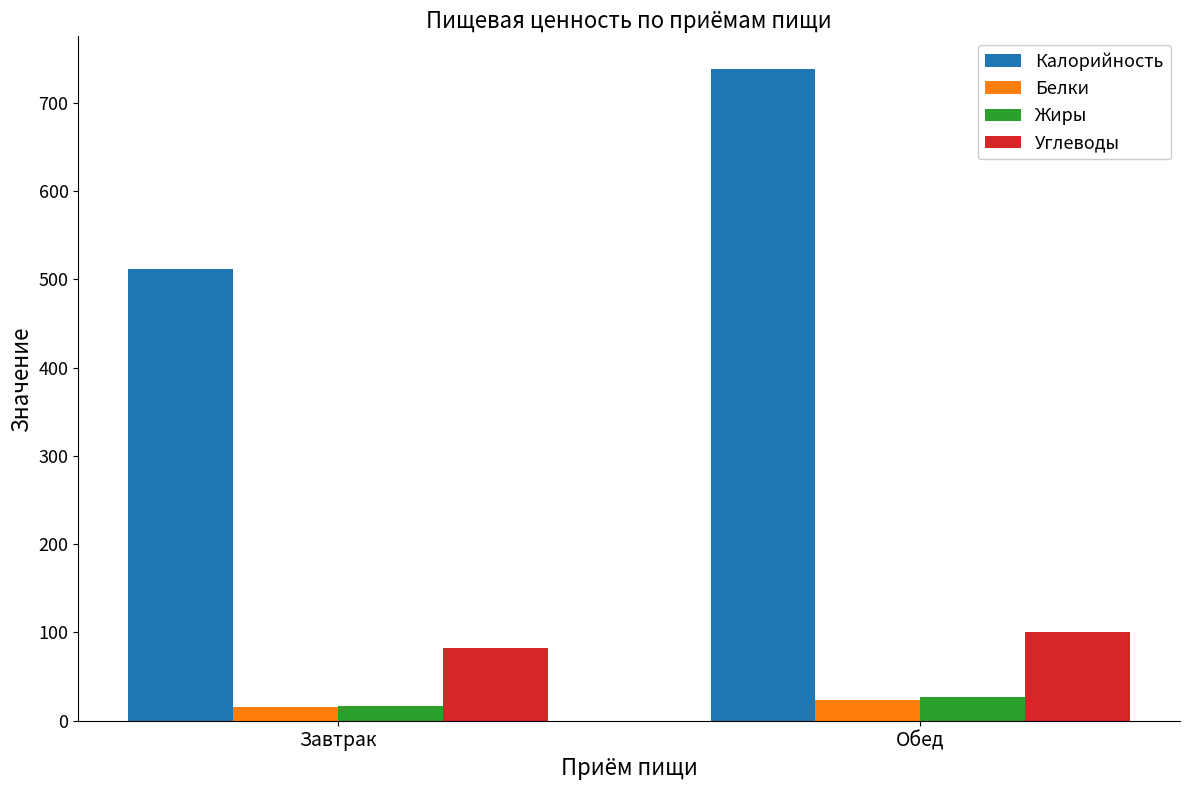

At which category is the sum across all series the highest?

Обед